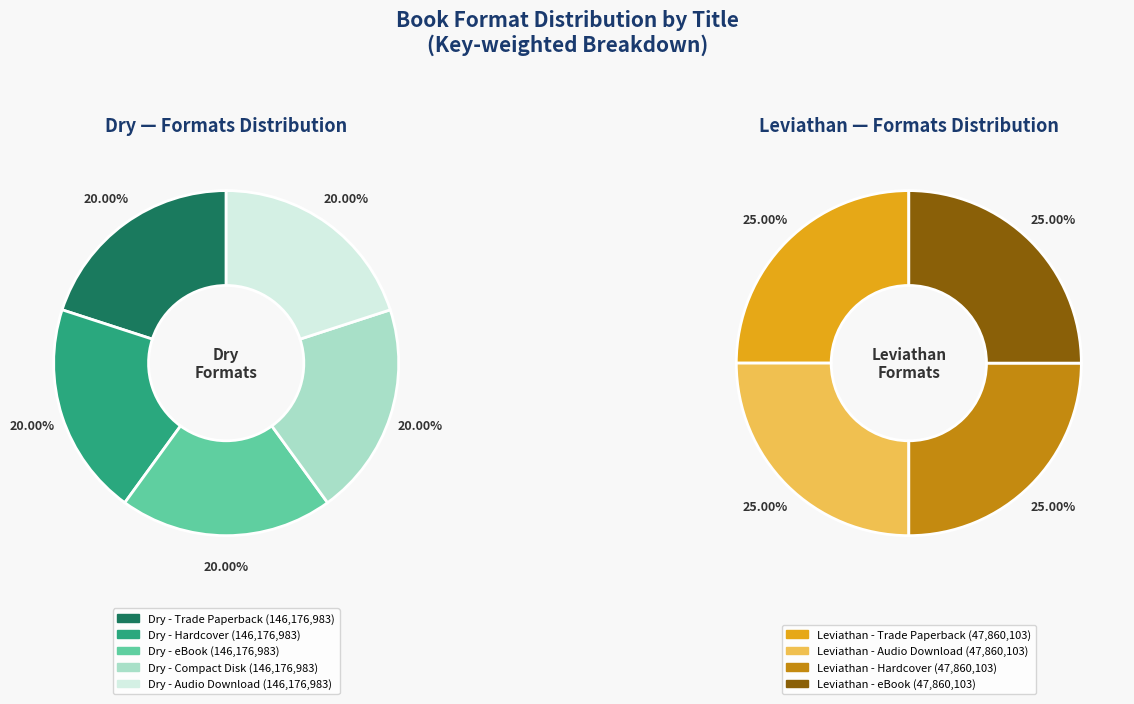

How many slices are in this pie chart?

9